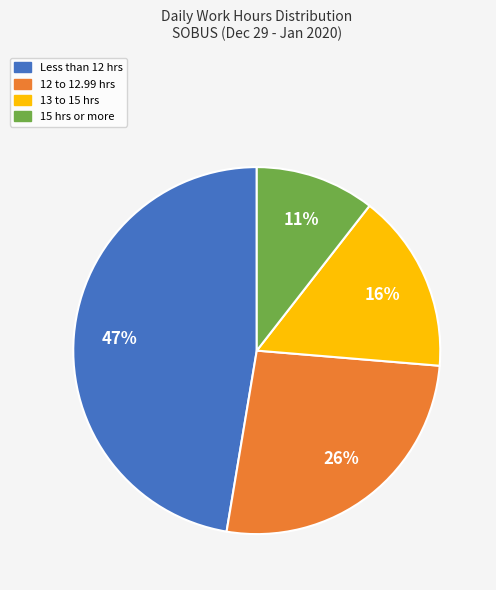

Is there a majority slice in this chart?

No